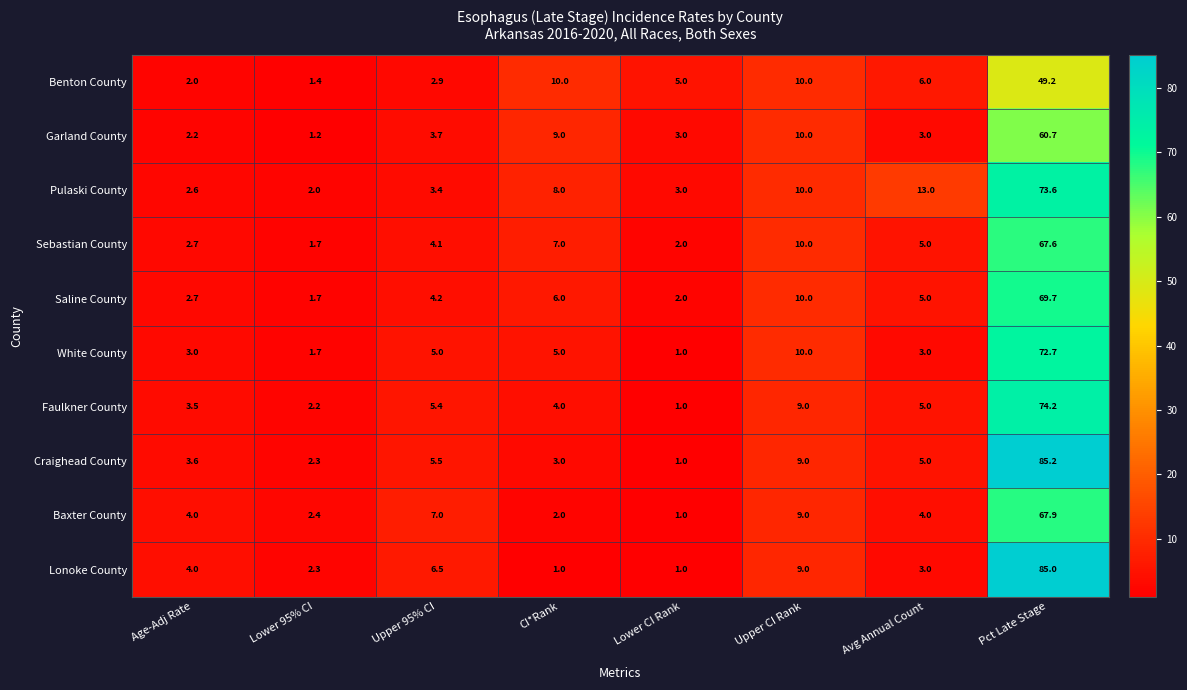

At which category does the chart reach its peak across all series?

Pct Late Stage